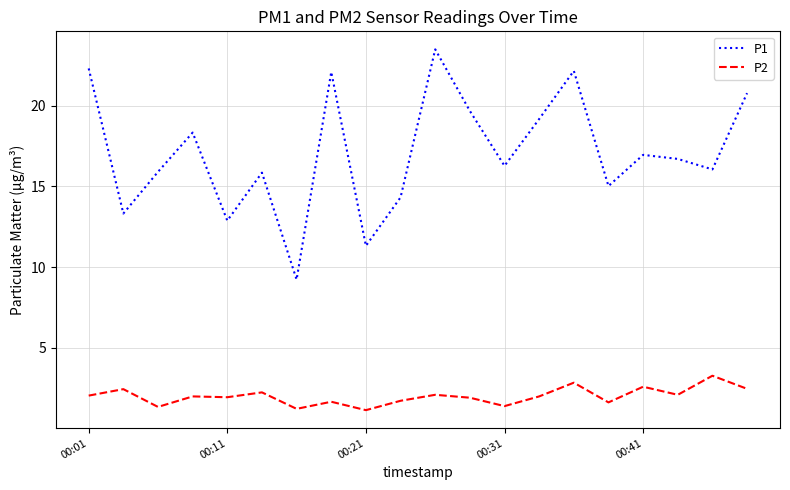

Which series has the largest total across all categories?

P1